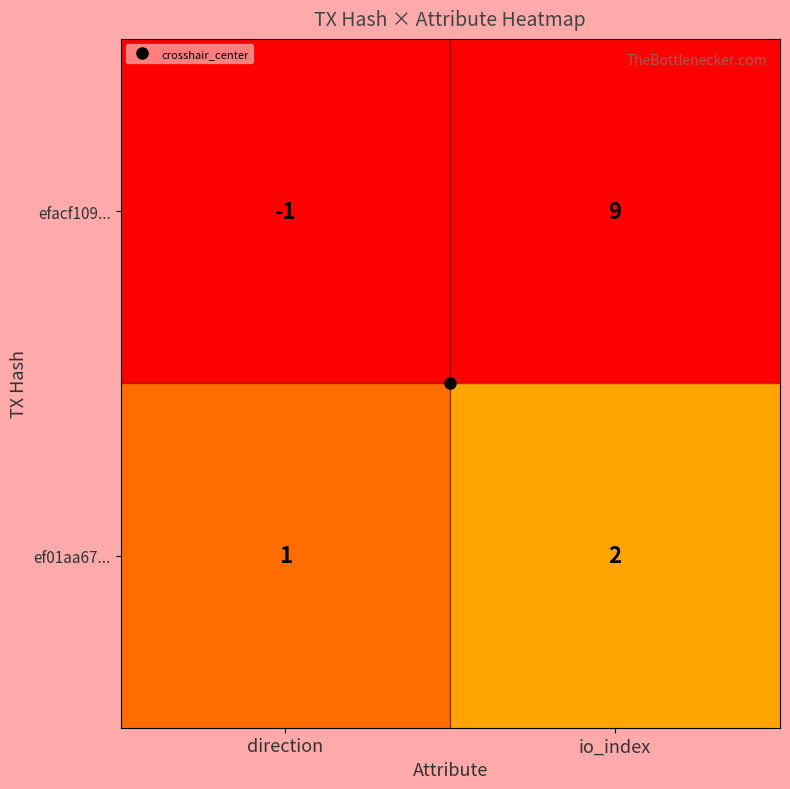

At how many categories does at least one series exceed 0?

2